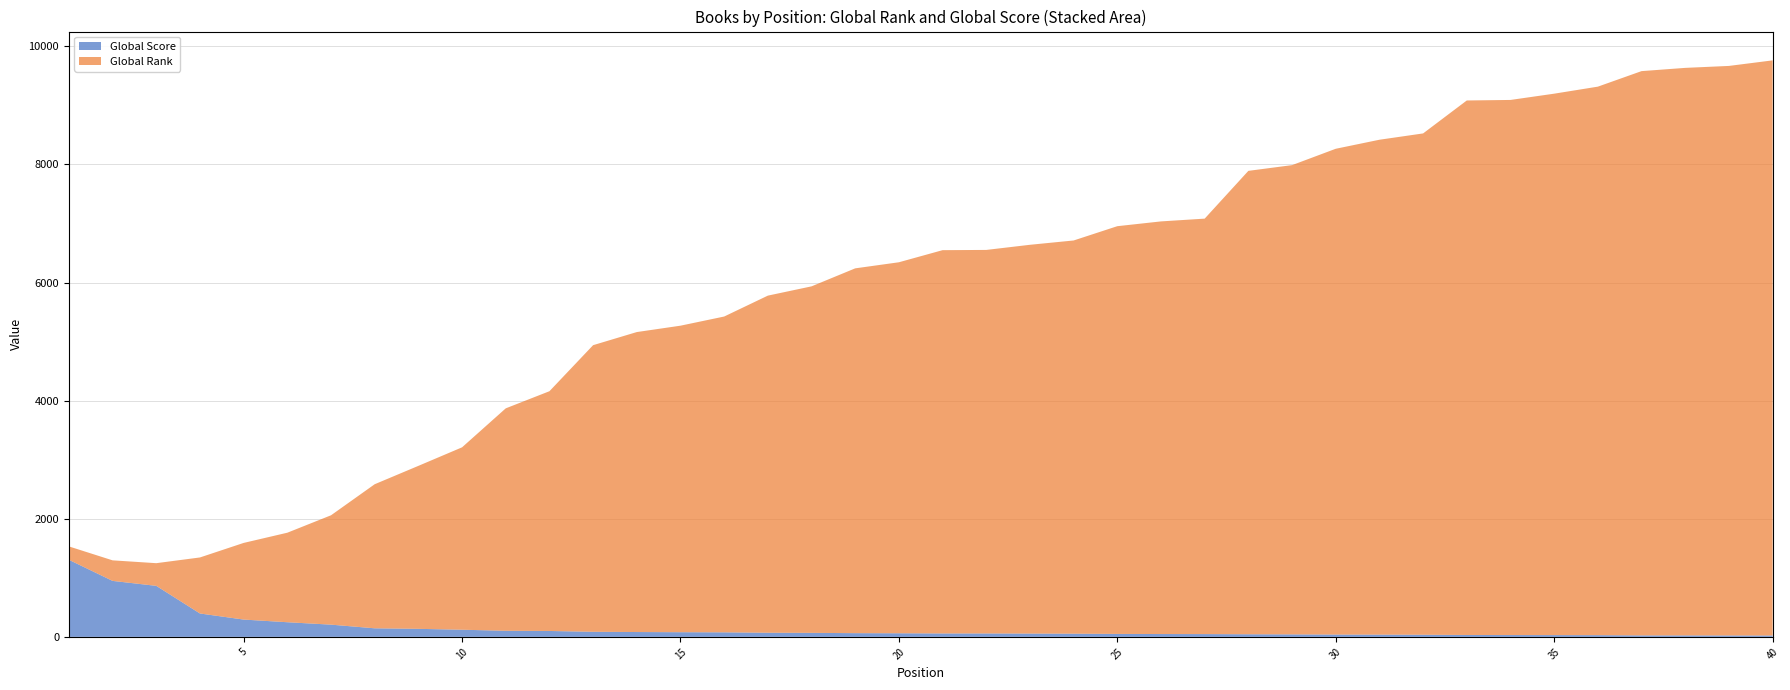

Reading left to right, list all the values displayed in this chart.

Global Score: 1=1305	2=948	3=864	4=396	5=293	6=248	7=207	8=145	9=136	10=121	11=103	12=100	13=86	14=82	15=79	16=77	17=70	18=68	19=63	20=61	21=58	22=58	23=56	24=54	25=50	26=48	27=47	28=44	29=42	30=39	31=38	32=36	33=32	34=31	35=30	36=29	37=25	38=25	39=24	40=23
Global Rank: 1=227	2=348	3=384	4=949	5=1298	6=1516	7=1852	8=2440	9=2760	10=3089	11=3767	12=4060	13=4854	14=5080	15=5191	16=5348	17=5709	18=5868	19=6178	20=6283	21=6491	22=6495	23=6584	24=6659	25=6905	26=6988	27=7036	28=7848	29=7947	30=8227	31=8381	32=8490	33=9052	34=9062	35=9169	36=9289	37=9556	38=9611	39=9645	40=9740